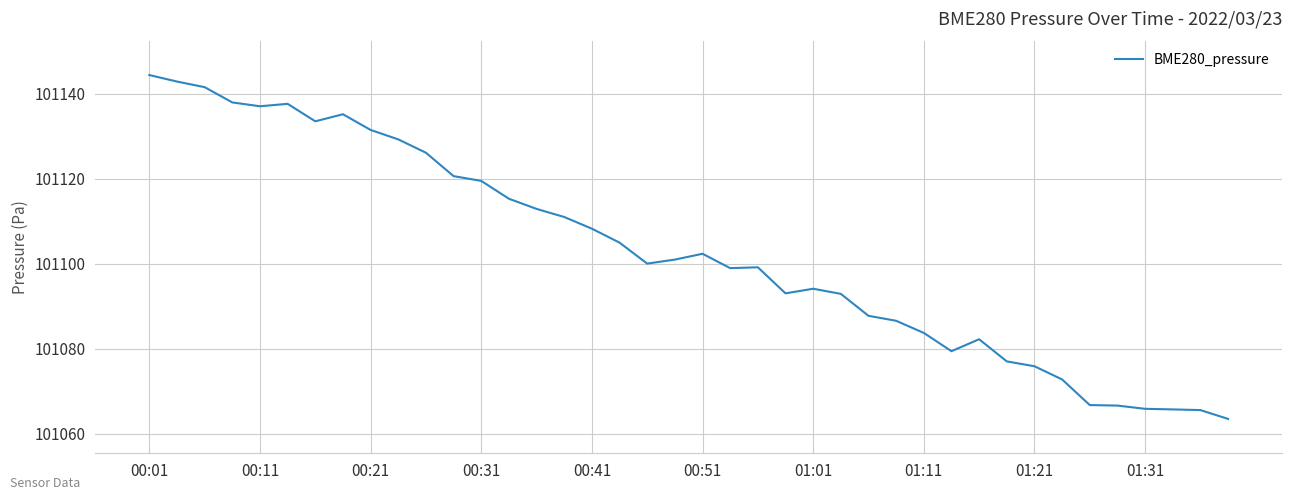

What is the greatest value displayed?

101144.4